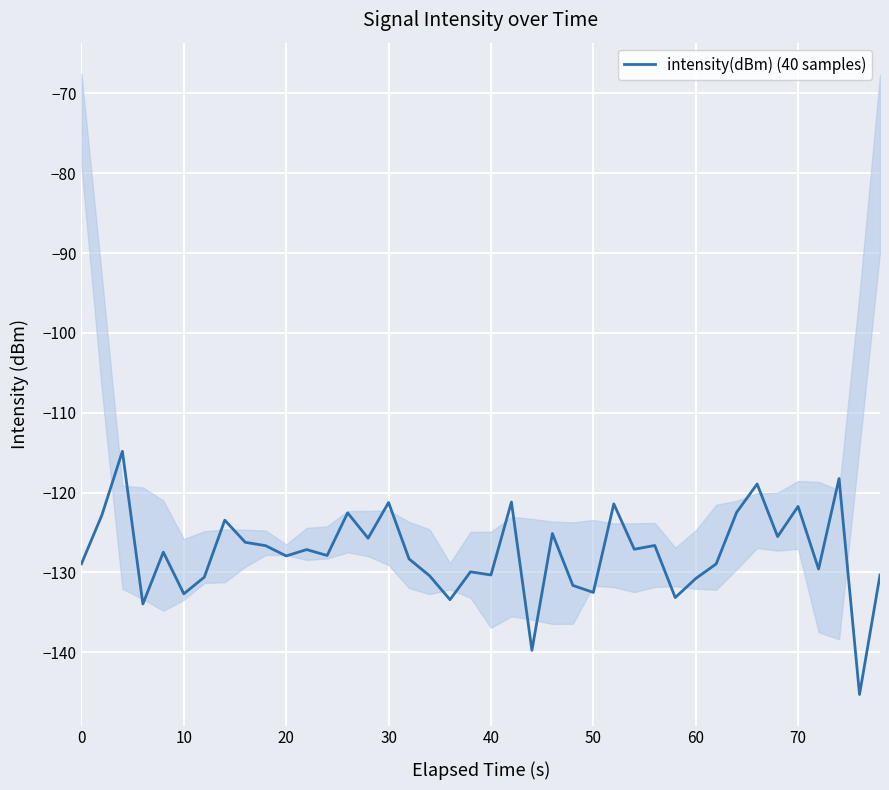

What is the smallest value displayed?

-145.3